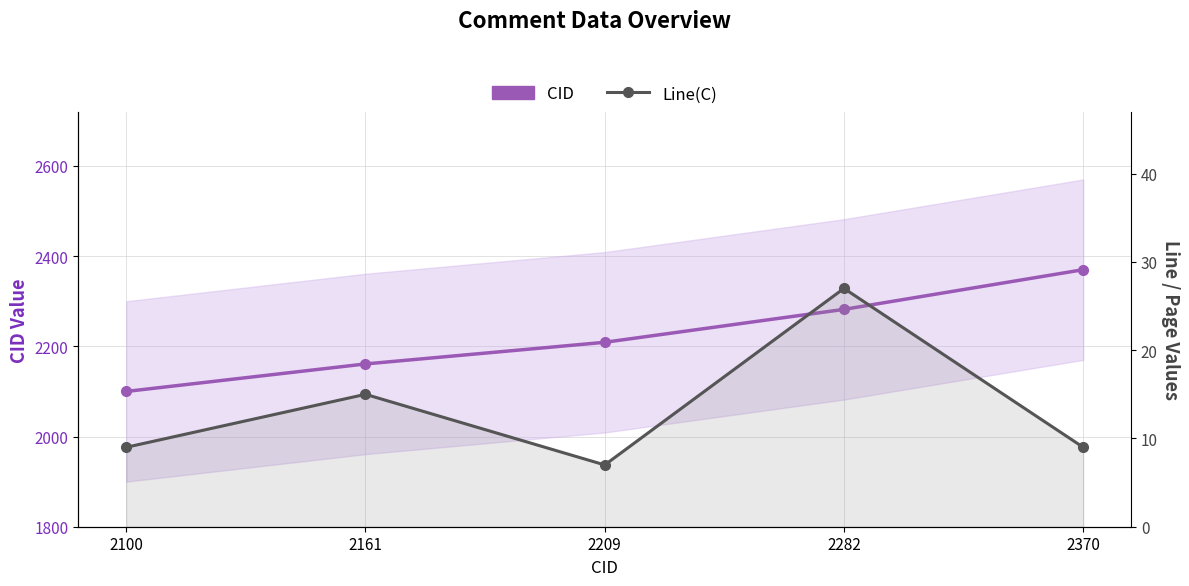

At how many categories does at least one series exceed 912?

5